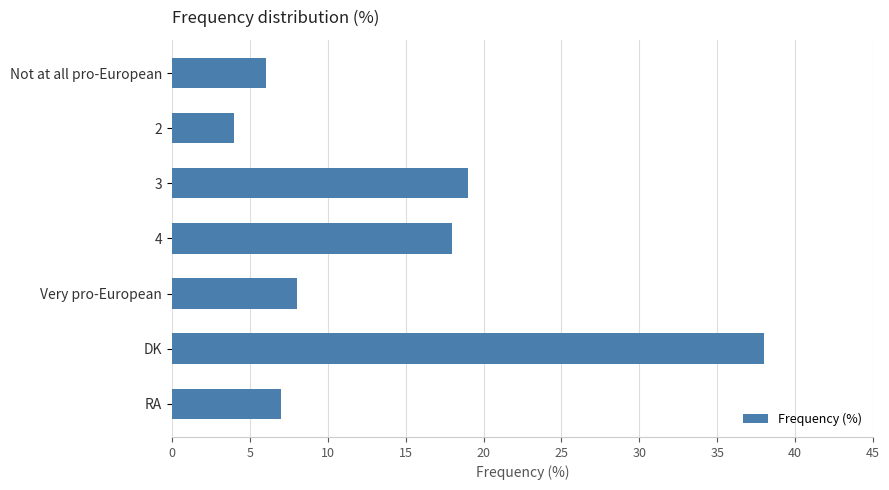

What is the maximum value shown in the chart?

38